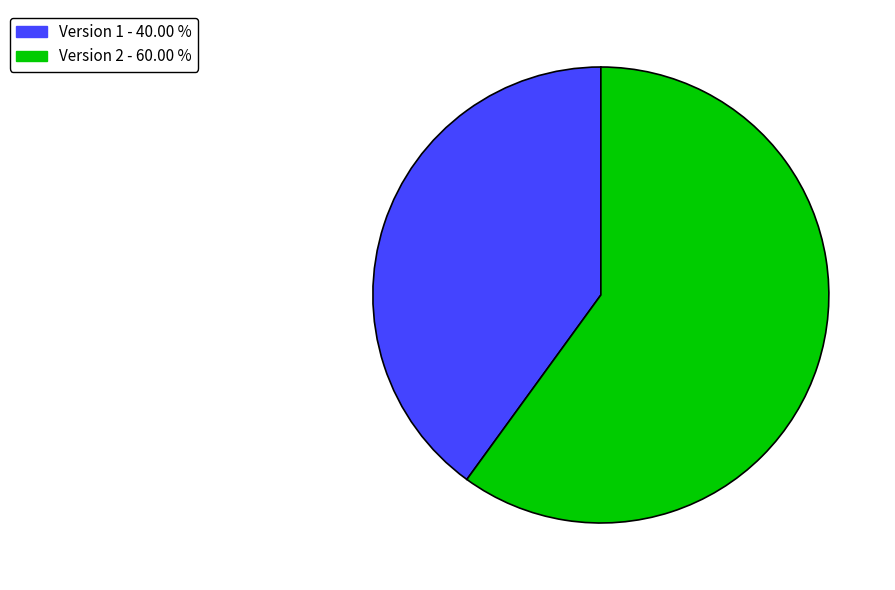

Is there a majority slice in this chart?

Yes